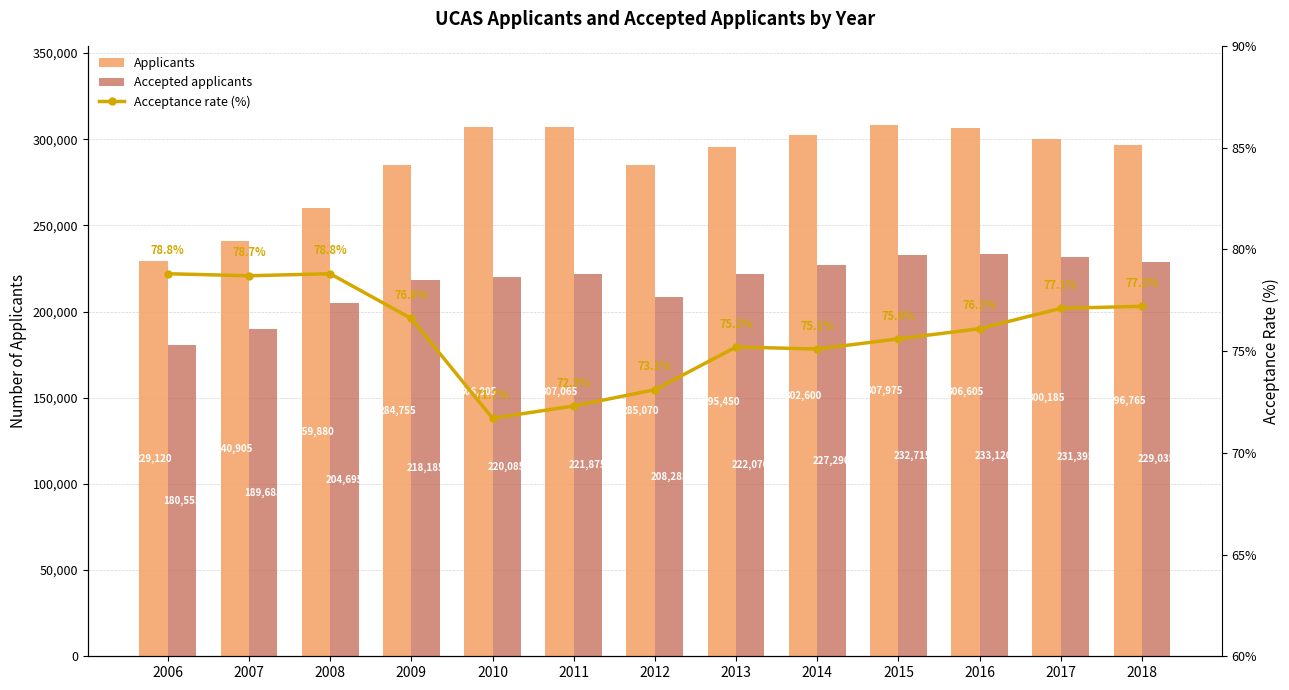

The value of Applicants at 2016 is 306605.0. True or false?

True